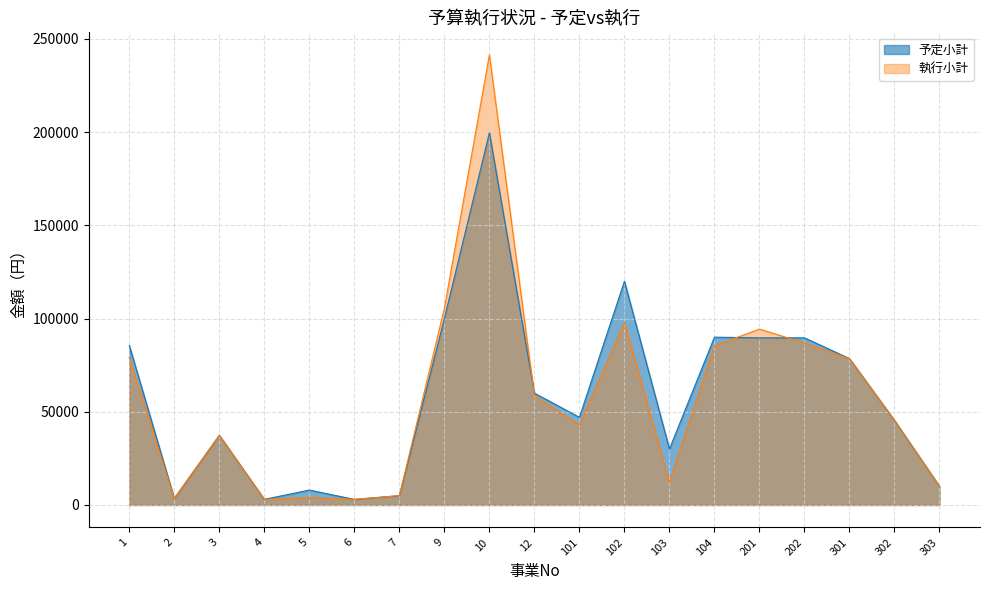

What is the sum of the 執行小計 values at 302 and 7?

50360